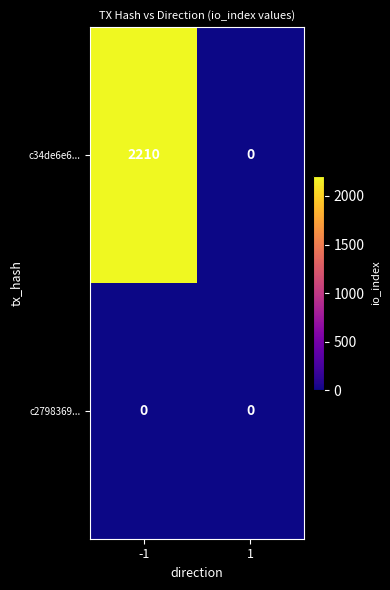

At -1, list the series in order from largest to smallest.

c34de6e6..., c2798369...